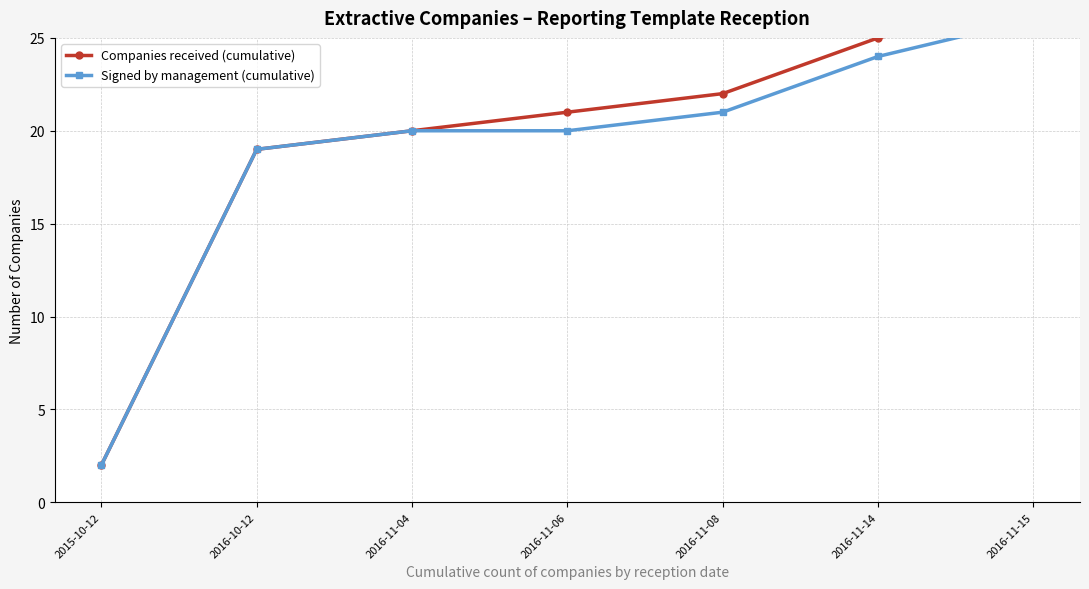

Reading right to left, extract all data points from this chart.

Companies received (cumulative): 2016-11-15=27	2016-11-14=25	2016-11-08=22	2016-11-06=21	2016-11-04=20	2016-10-12=19	2015-10-12=2
Signed by management (cumulative): 2016-11-15=26	2016-11-14=24	2016-11-08=21	2016-11-06=20	2016-11-04=20	2016-10-12=19	2015-10-12=2